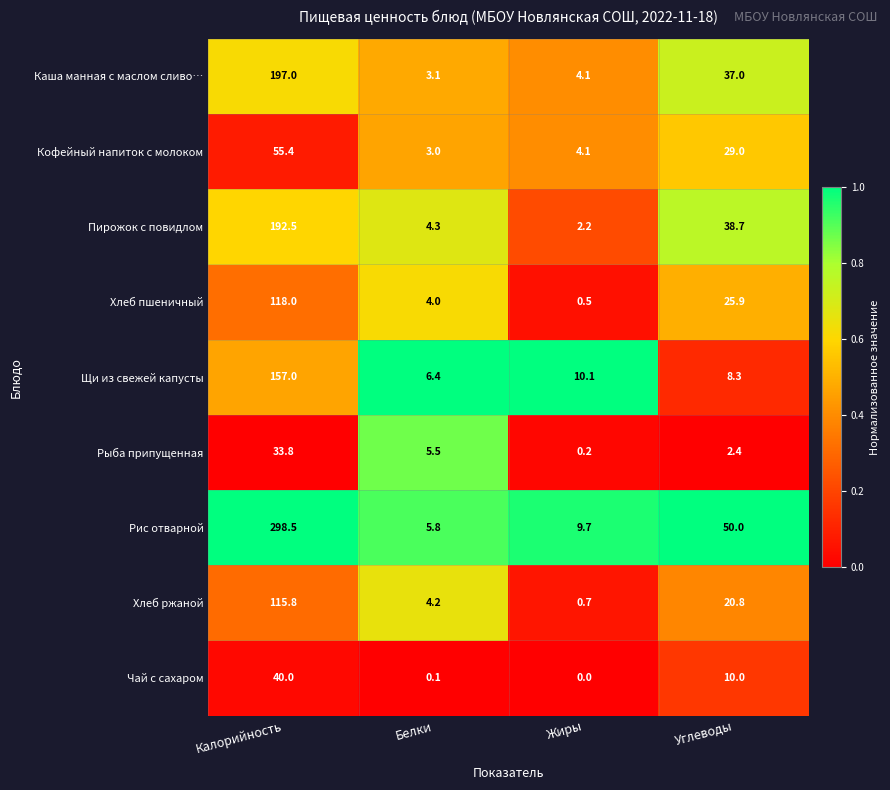

Which series has the largest range (max minus min)?

Рис отварной